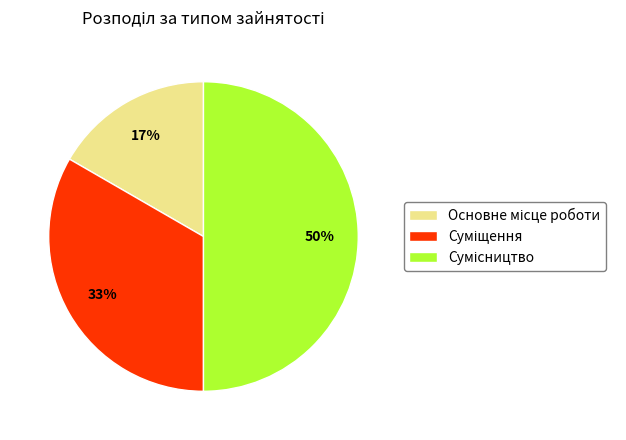

To the nearest percent, what is the difference between the largest and smallest slice percentages?

33%